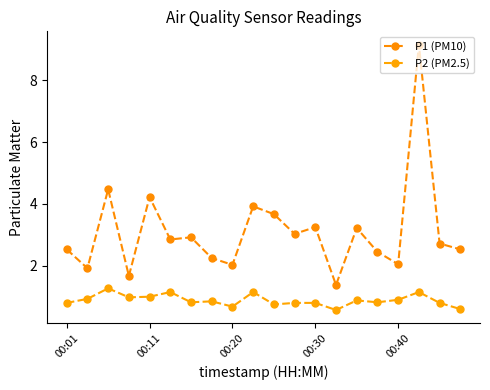

How many categories are shown in the chart?

20